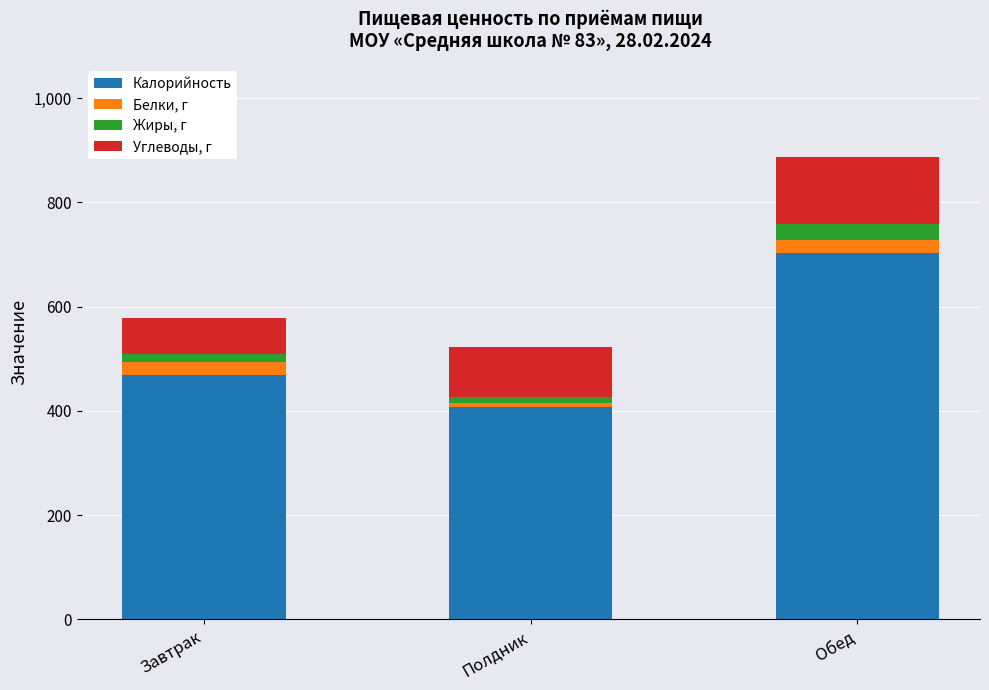

What is the difference between the maximum and second lowest values in the Калорийность series?

233.4